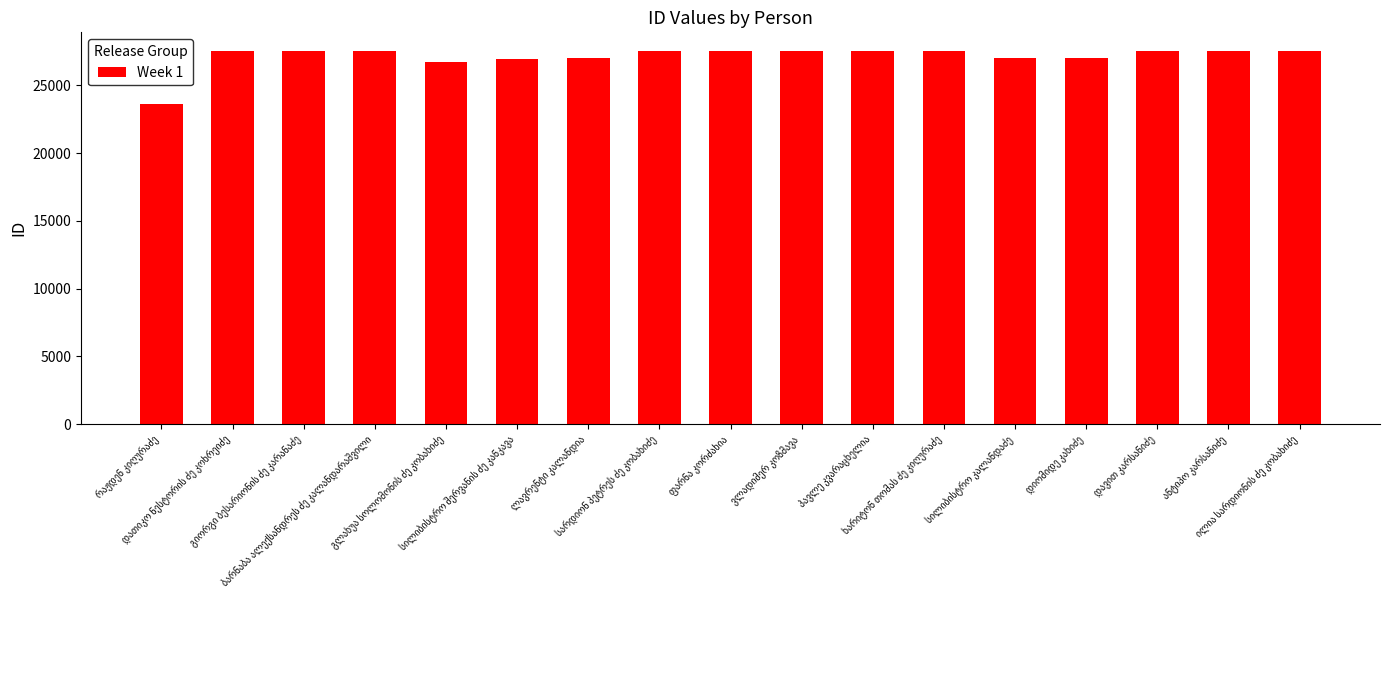

What is the difference between the second highest and second lowest values?

803